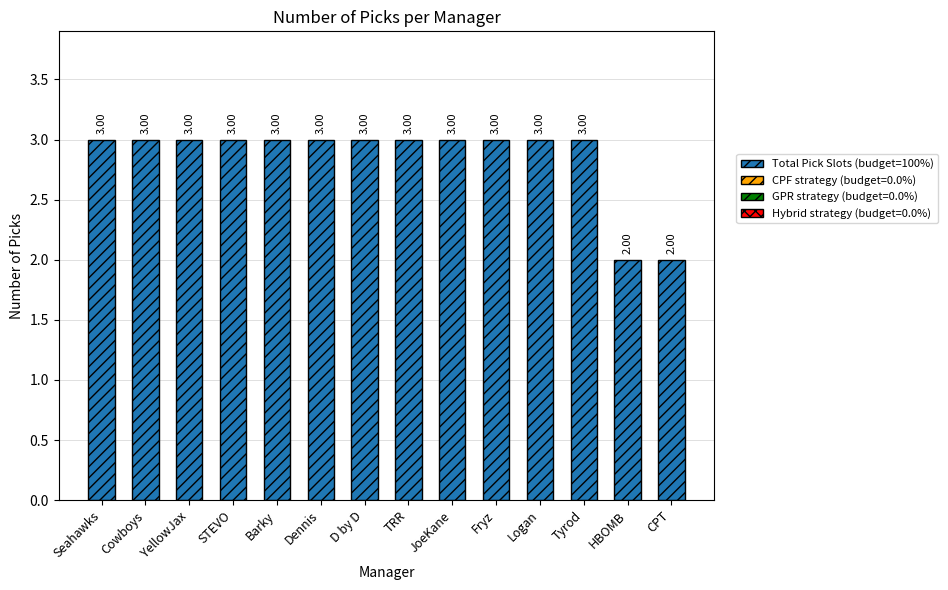

What is the difference between the second highest and second lowest values?

1